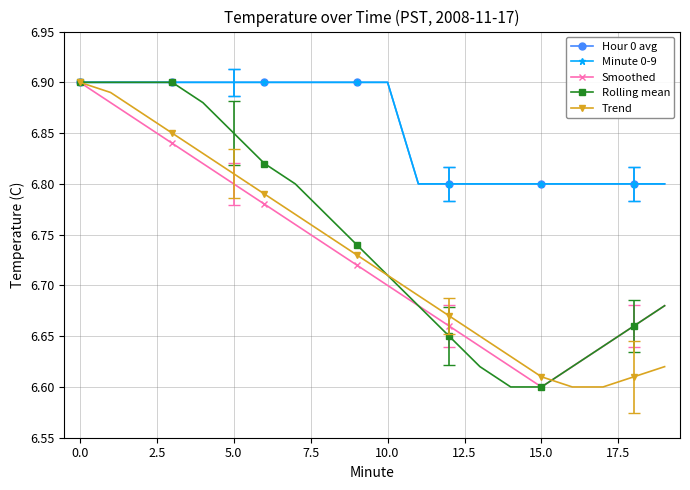

At which label does Smoothed reach its minimum?

15.0